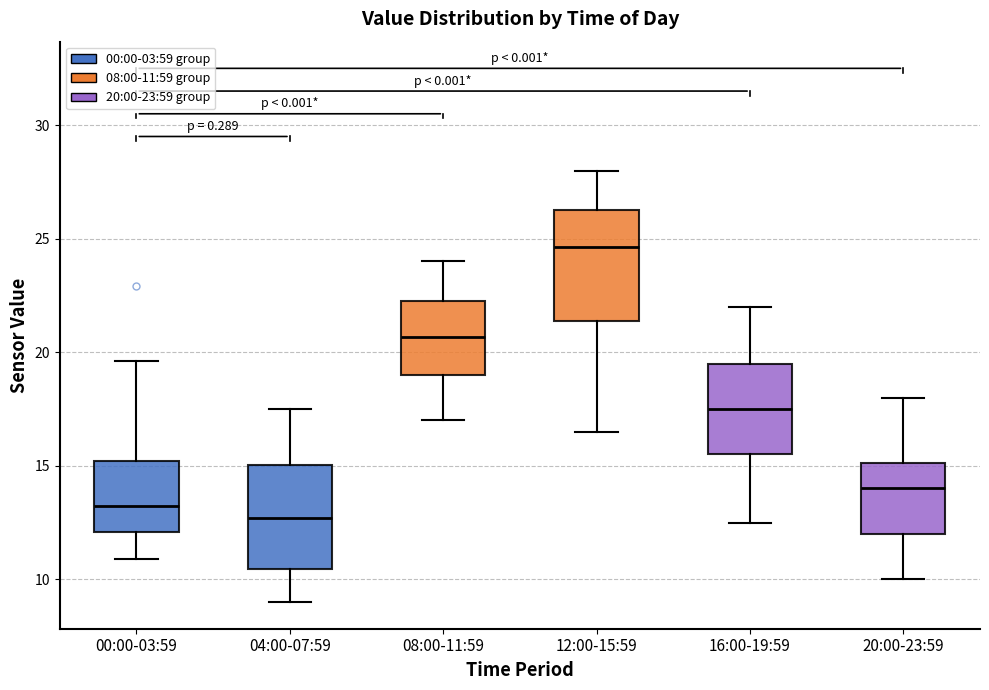

Where is the upper edge of the box for 08:00-11:59 on the y-axis? The values are not printed on the chart, so give them approximately, as read against the axis.

22.5